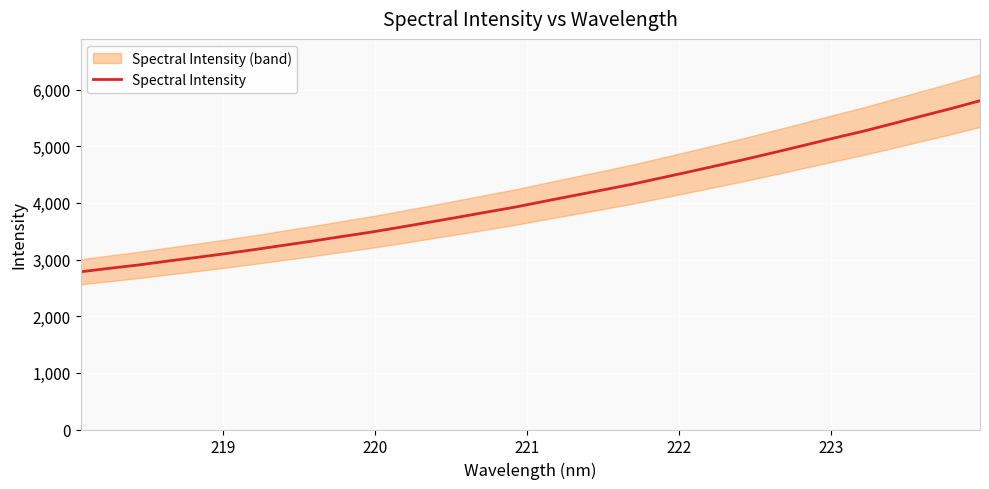

True or false: the data shows 4725.8 at 218.

False